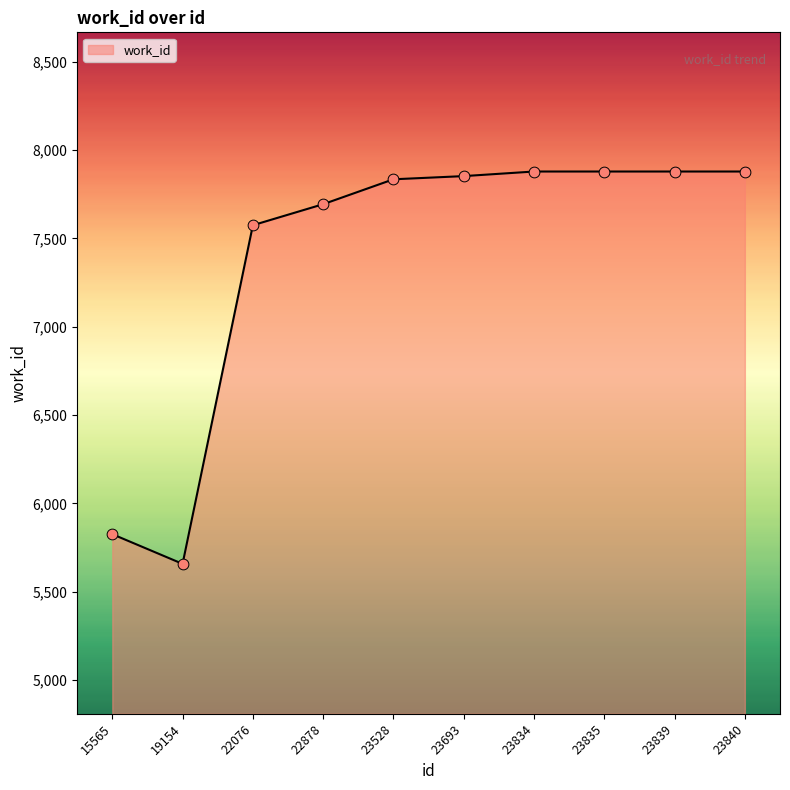

What is the ratio of the value at 23834 to the value at 23835?

1.0